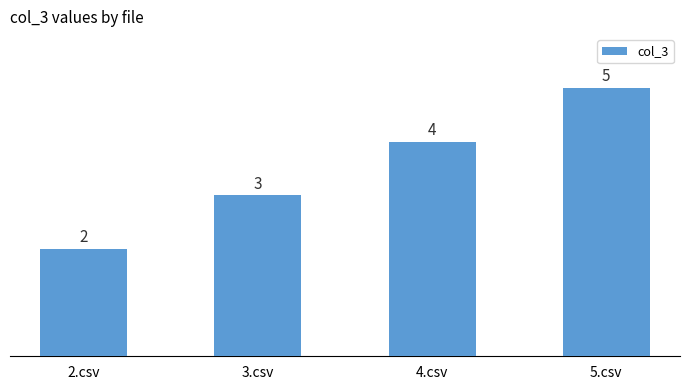

What is the change in value from 2.csv to 3.csv?

+1